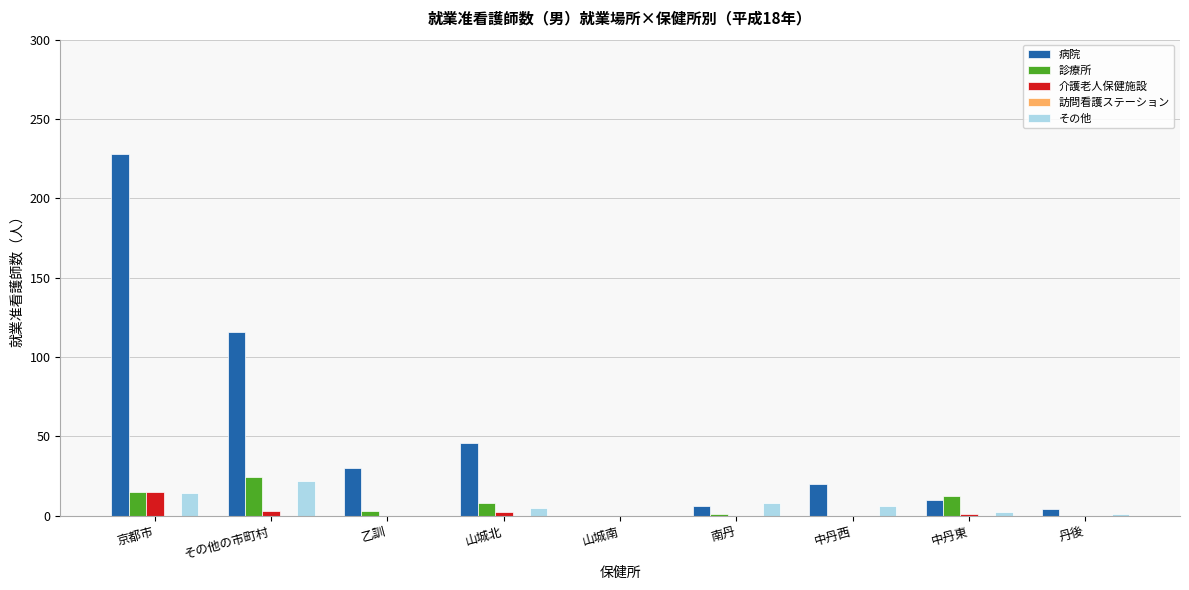

Which category has the highest value across all series?

京都市